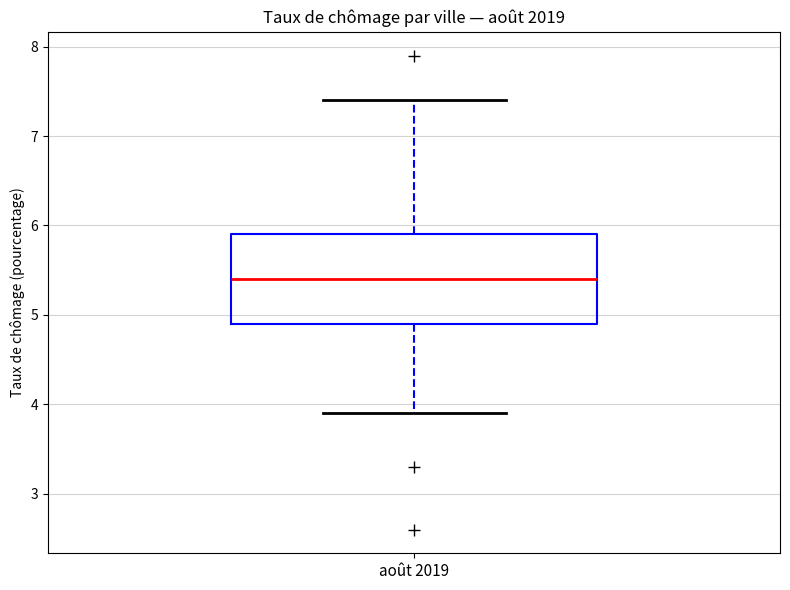

Read this box plot against the y-axis: the position of the median line, the range covered by the box, and the ends of both whiskers. The values are not printed on the chart, so give them approximately, as read against the axis.

median 5.4, box 4.9 to 5.9, whiskers 3.9 to 7.4